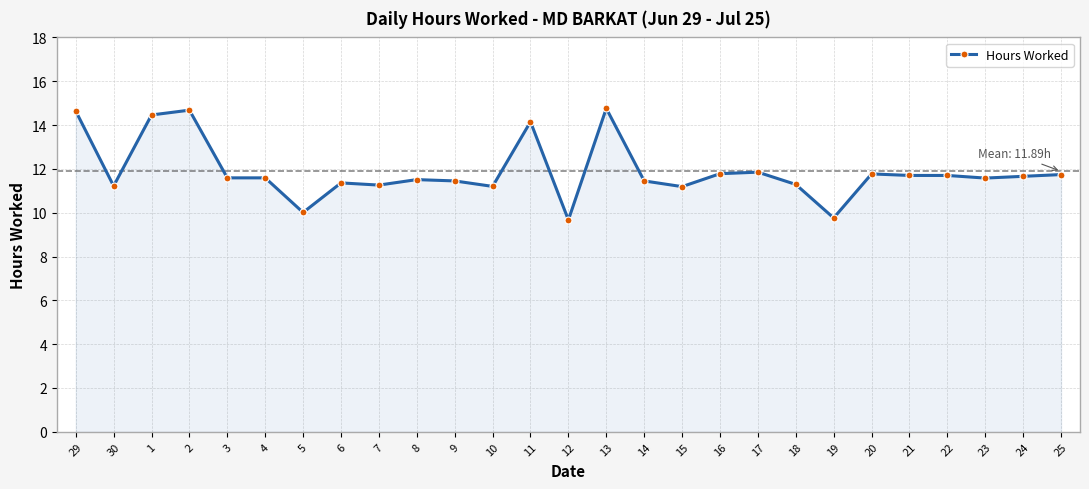

Where does the data first go above 11?

29